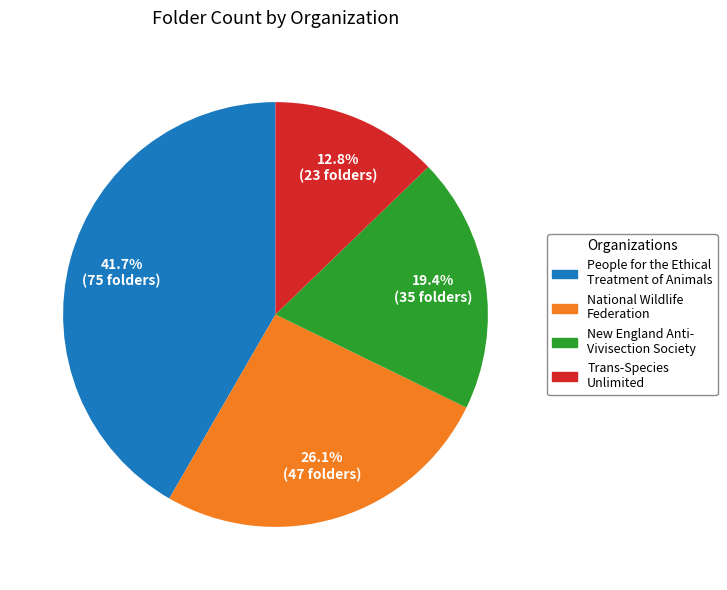

Does any single category account for the majority?

No